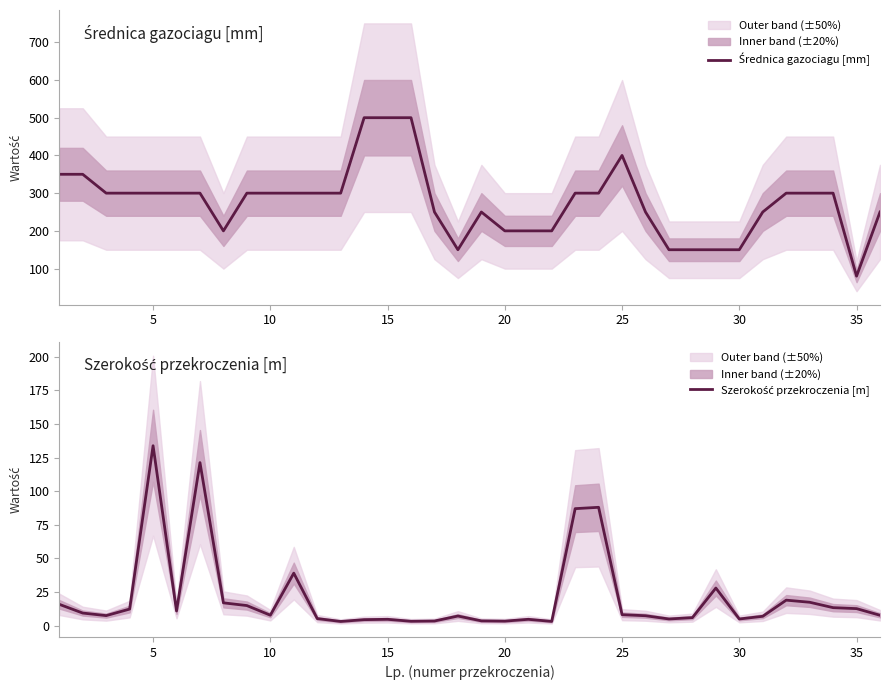

True or false: Szerokość przekroczenia [m] and Średnica gazociagu [mm] intersect in this chart.

False